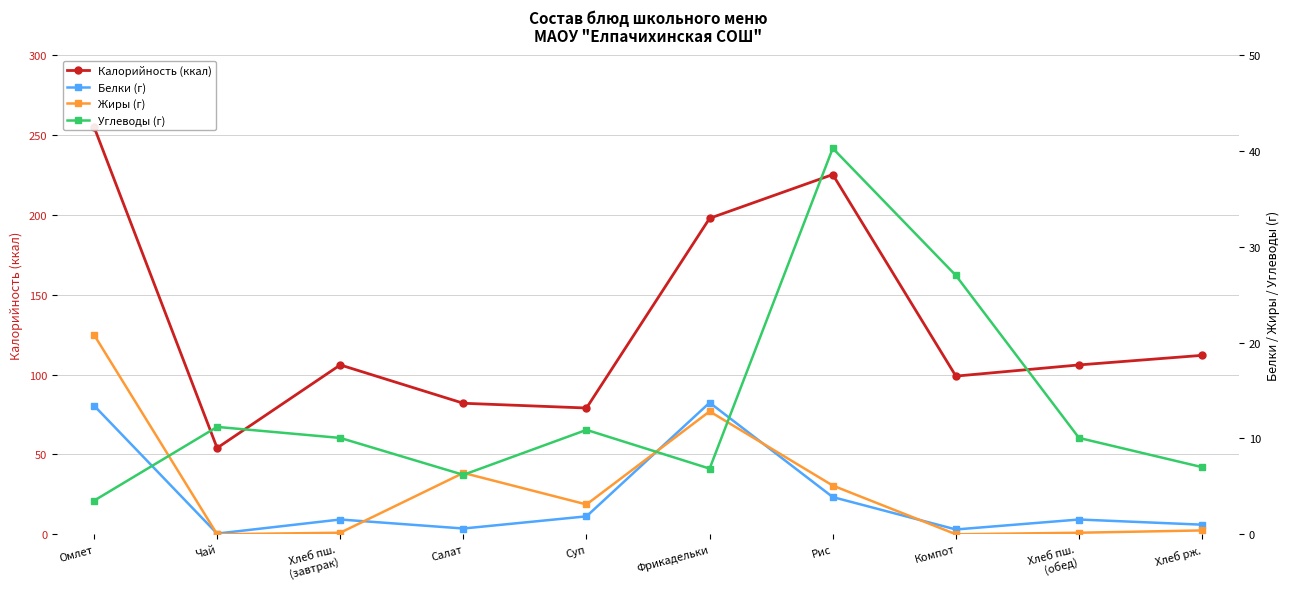

What is the sum of the Белки (г) values at Хлеб рж. and Компот?

1.5